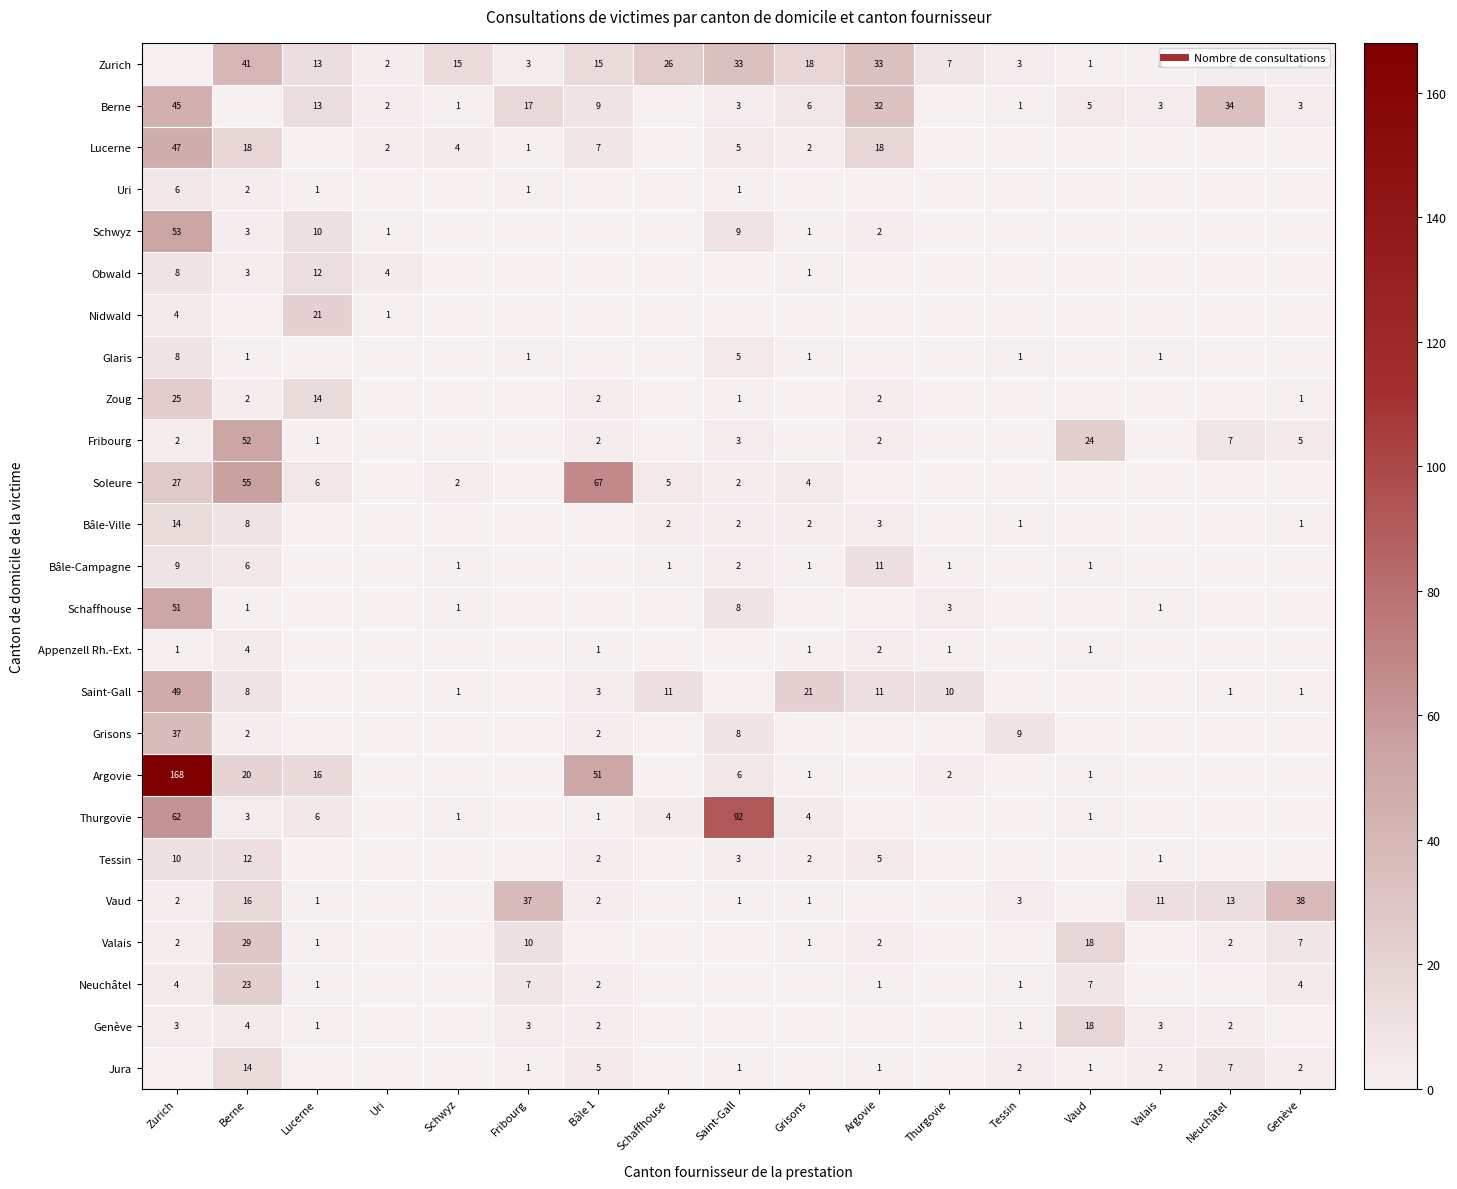

Count the number of data series in this chart.

25